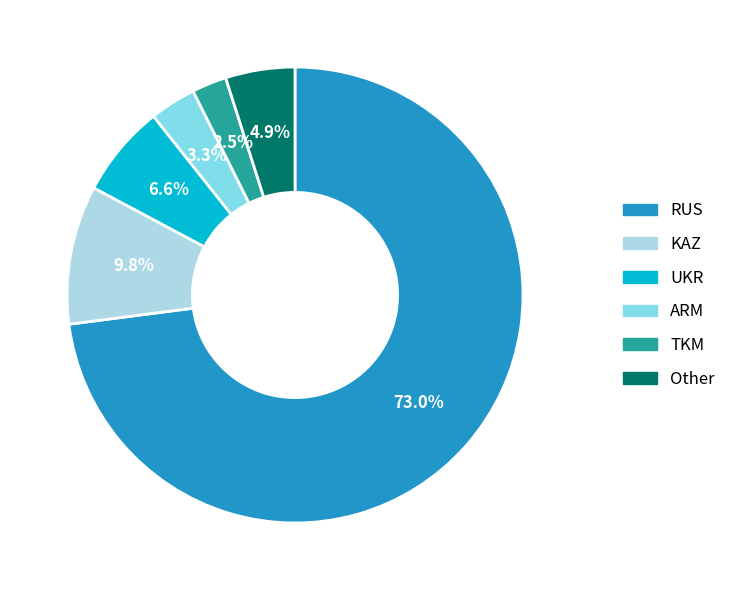

Between TKM and RUS, which is larger?

RUS